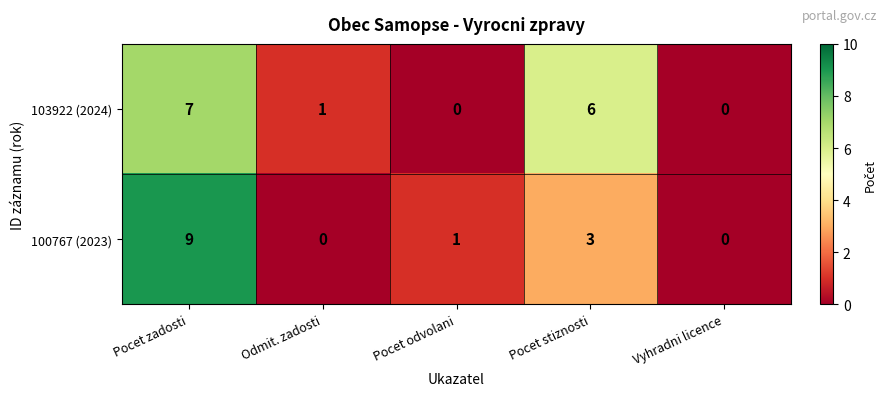

Where does the 103922 (2024) series first go above 1?

Pocet zadosti